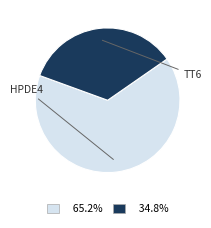

Does 65.2% represent more than half of the total?

Yes